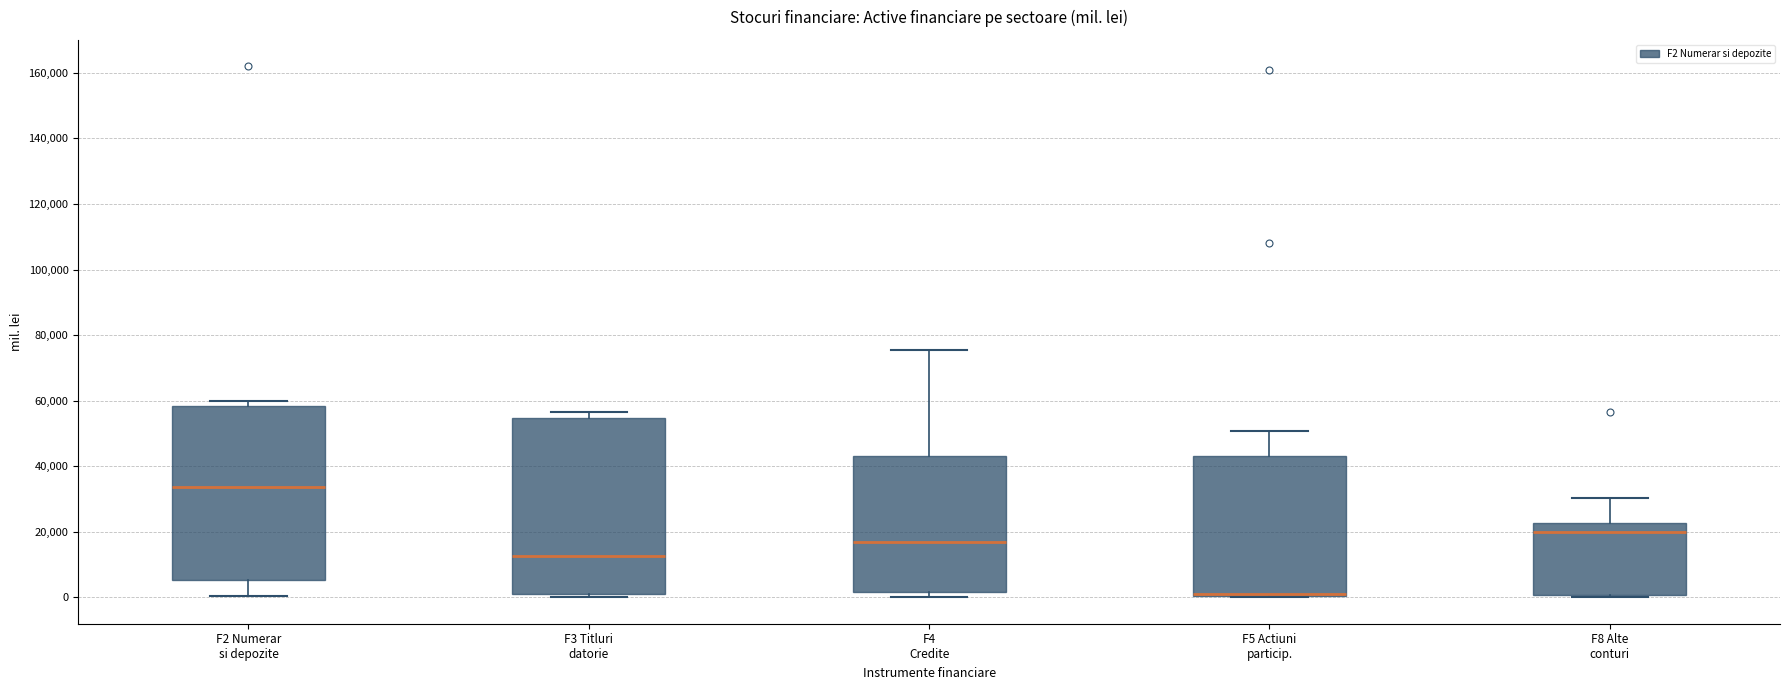

Where does the lower whisker of the box for F2 Numerar si depozite end on the y-axis? The values are not printed on the chart, so give them approximately, as read against the axis.

0